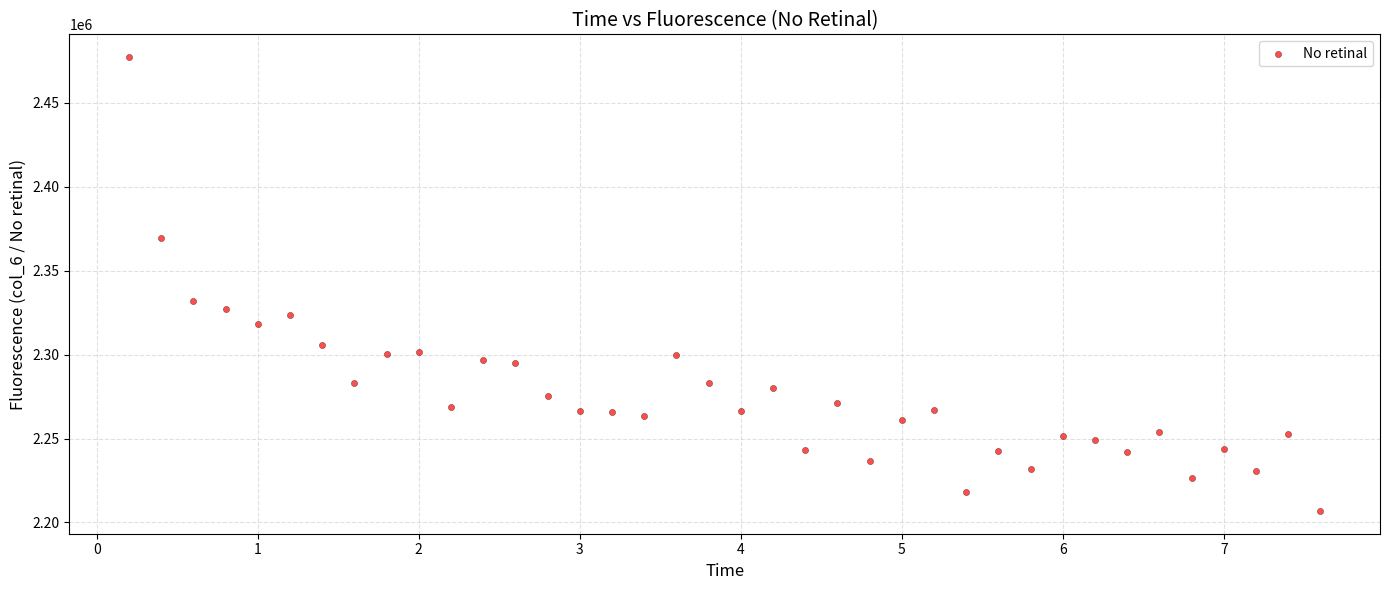

What is the range of Y values (max minus min)?

270268